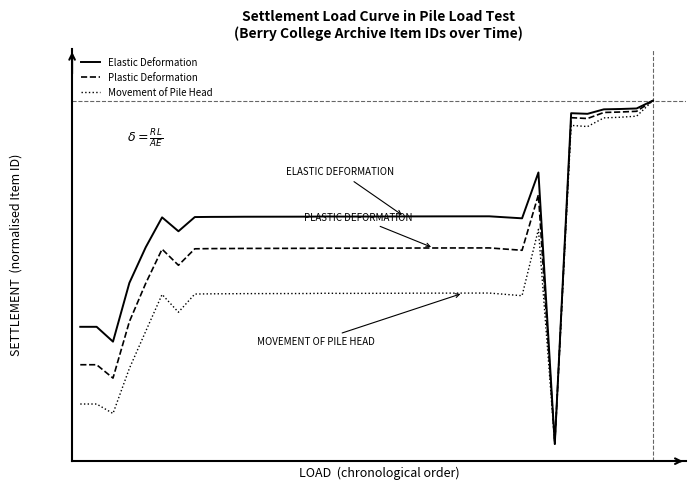

Does the chart have visible grid lines?

No